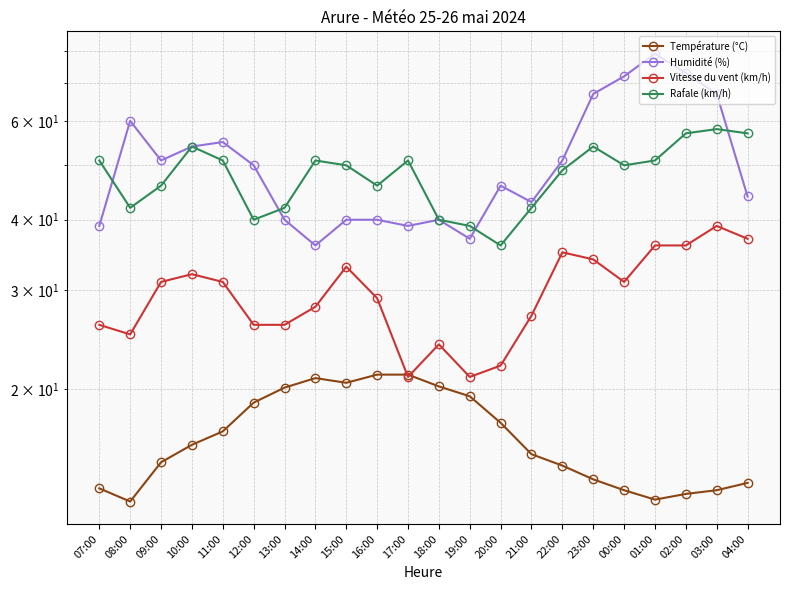

Rank the series by their maximum value, from lowest to highest.

Température (°C), Vitesse du vent (km/h), Rafale (km/h), Humidité (%)